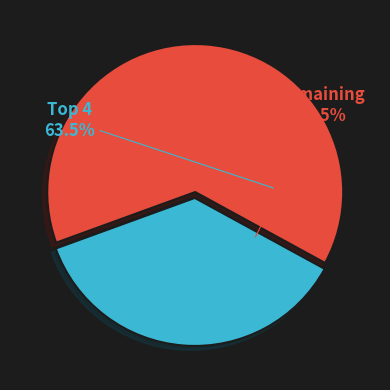

Is there a majority slice in this chart?

Yes